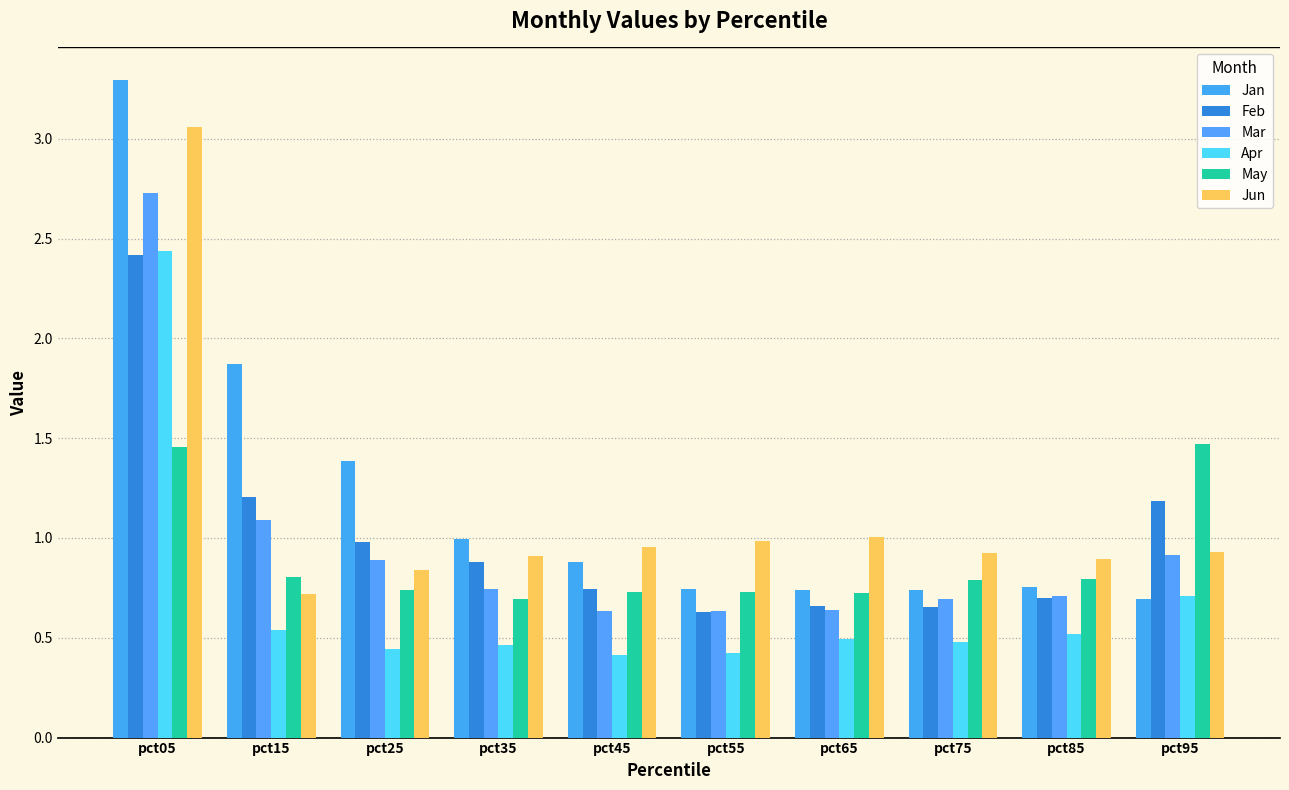

Are the bars horizontal?

No